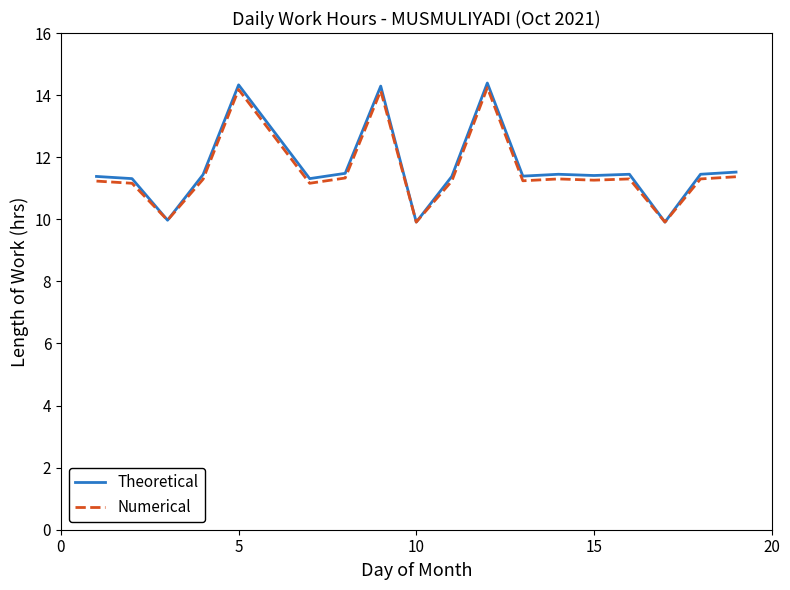

What is the maximum value for Numerical?

14.2